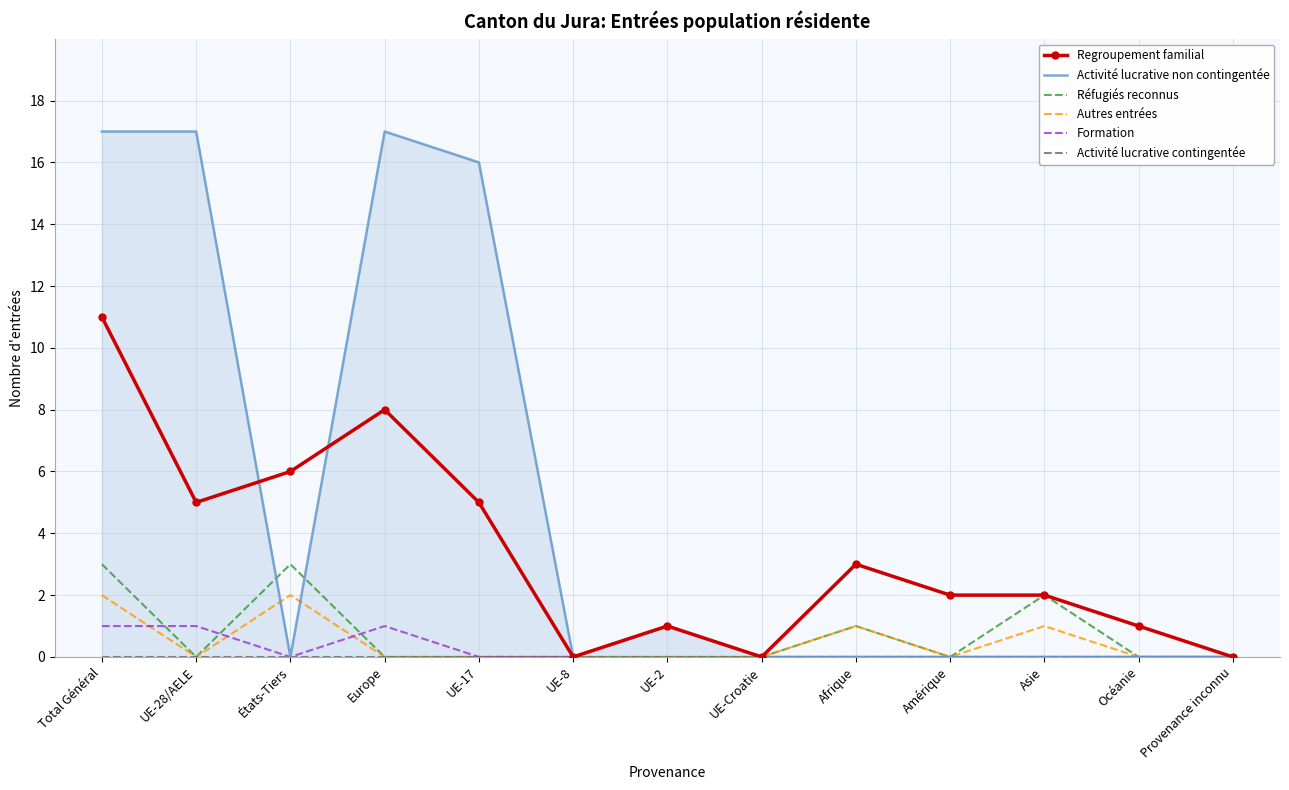

What is the value of the Formation point at the 2nd from the left?

1